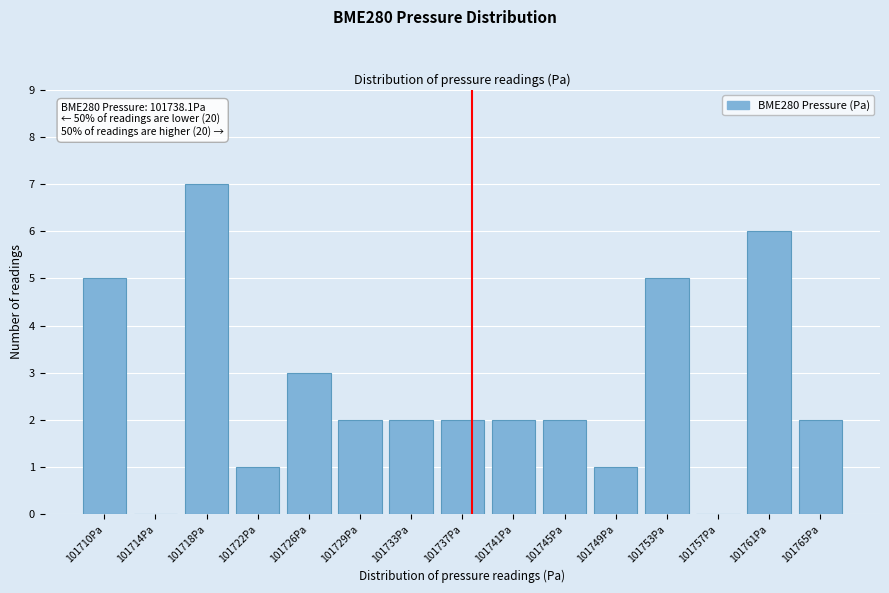

Reading left to right, list all the values displayed in this chart.

101710Pa=5	101714Pa=0	101718Pa=7	101722Pa=1	101726Pa=3	101729Pa=2	101733Pa=2	101737Pa=2	101741Pa=2	101745Pa=2	101749Pa=1	101753Pa=5	101757Pa=0	101761Pa=6	101765Pa=2